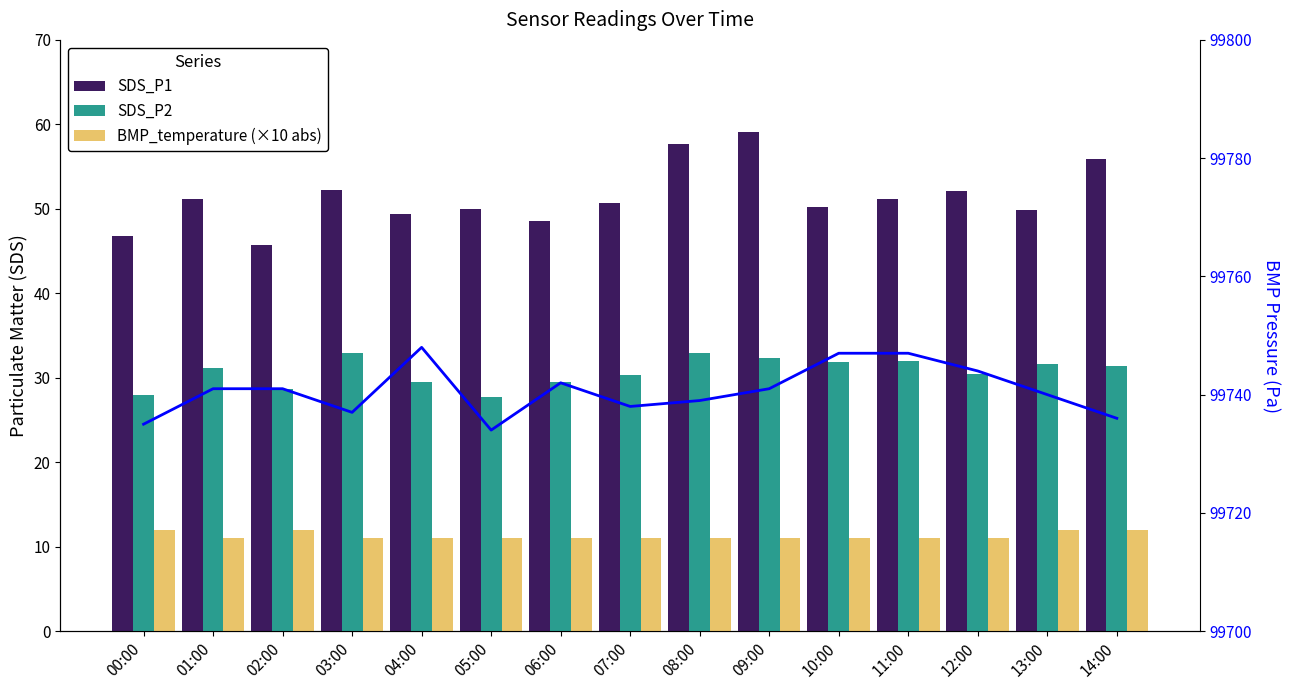

Reading left to right, extract all data points from this chart.

SDS_P1: 46.7	51.2	45.8	52.3	49.4	50.0	48.6	50.7	57.7	59.1	50.3	51.1	52.1	49.8	55.9
SDS_P2: 27.9	31.2	28.7	33.0	29.5	27.8	29.5	30.4	33.0	32.3	31.8	31.9	30.4	31.6	31.4
BMP_temperature (×10 abs): 12.0	11.0	12.0	11.0	11.0	11.0	11.0	11.0	11.0	11.0	11.0	11.0	11.0	12.0	12.0
BMP_pressure: 99735.0	99741.0	99741.0	99737.0	99748.0	99734.0	99742.0	99738.0	99739.0	99741.0	99747.0	99747.0	99744.0	99740.0	99736.0